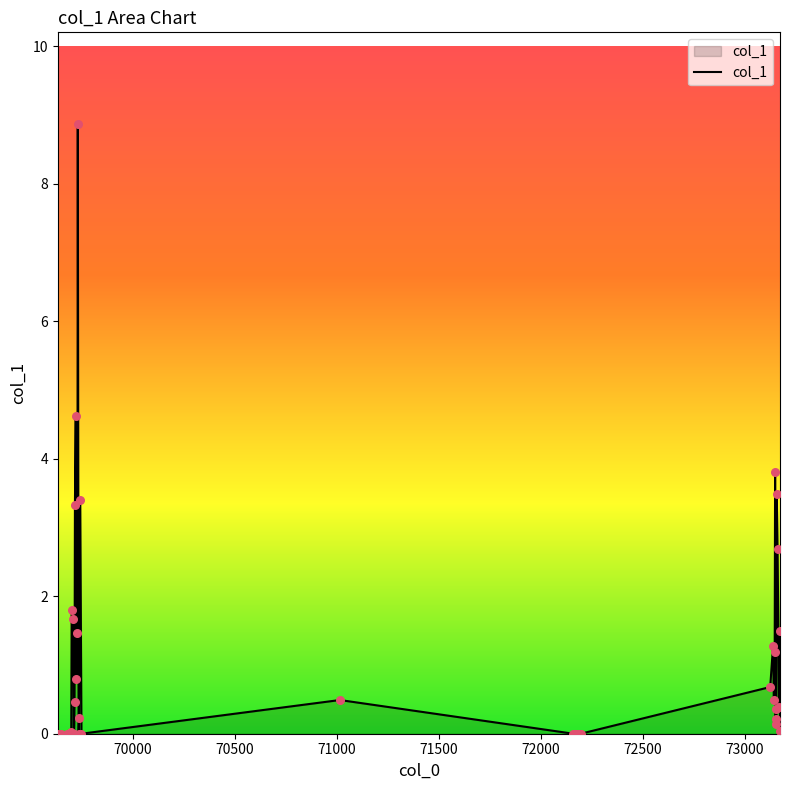

What is the difference between the maximum and minimum values?

8.9